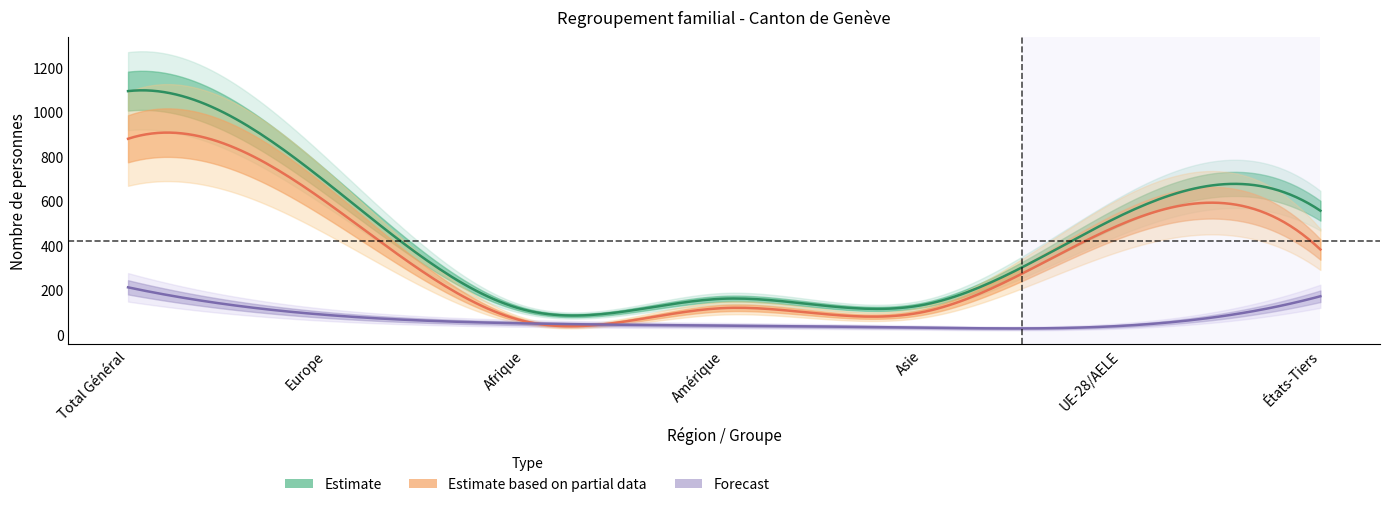

Is this an area chart (filled region under the line)?

No